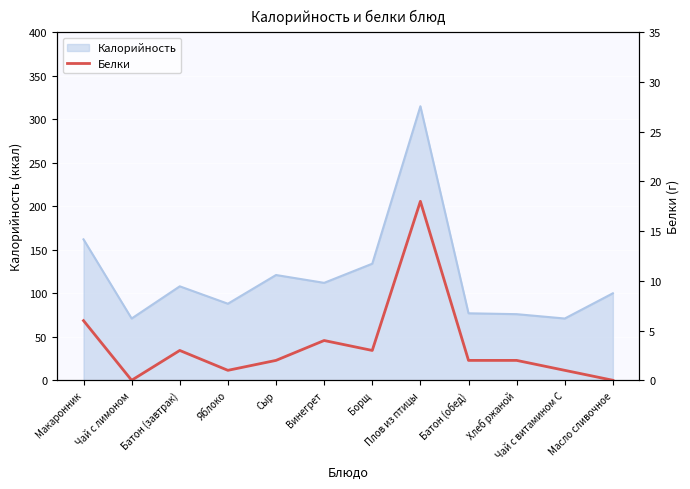

Where does the data first go above 2?

Макаронник